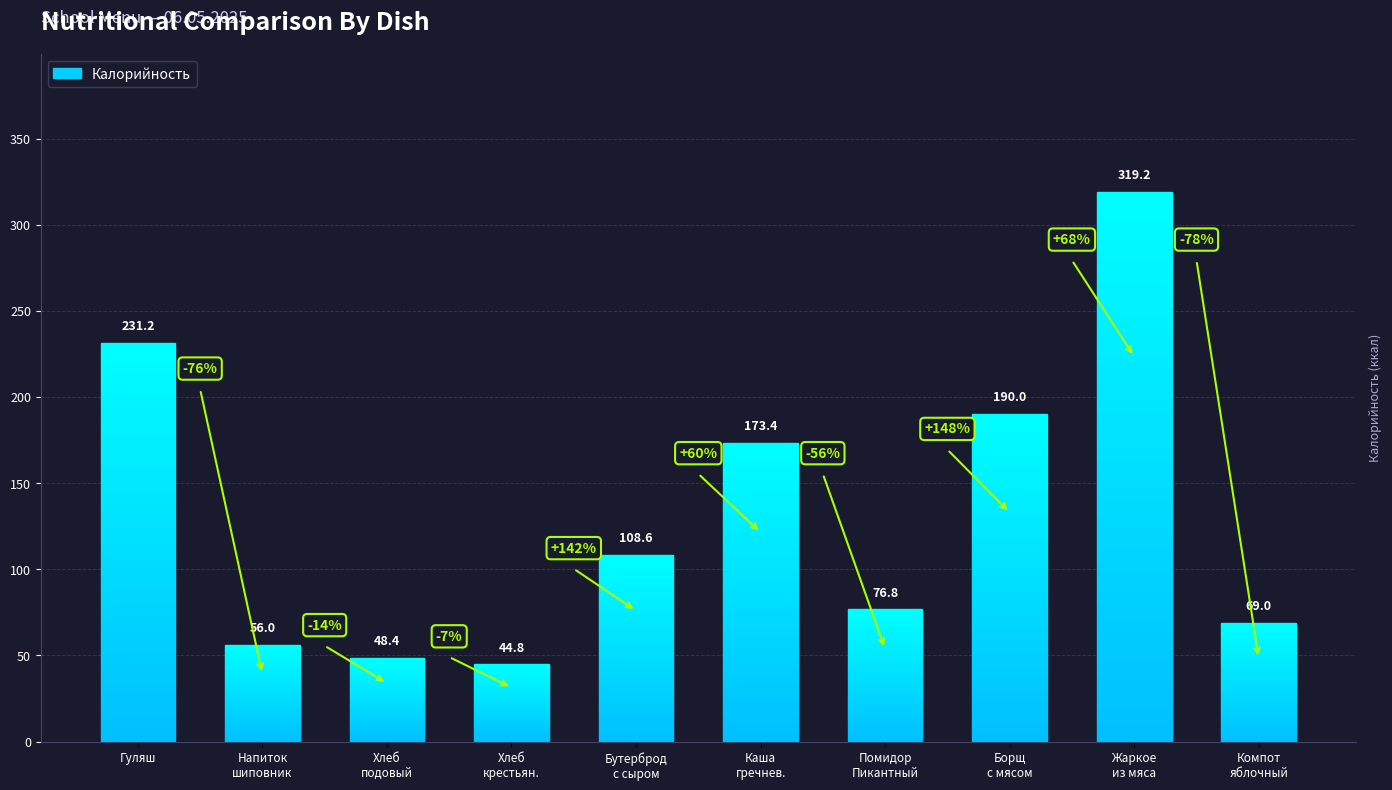

What is the average value?

131.7